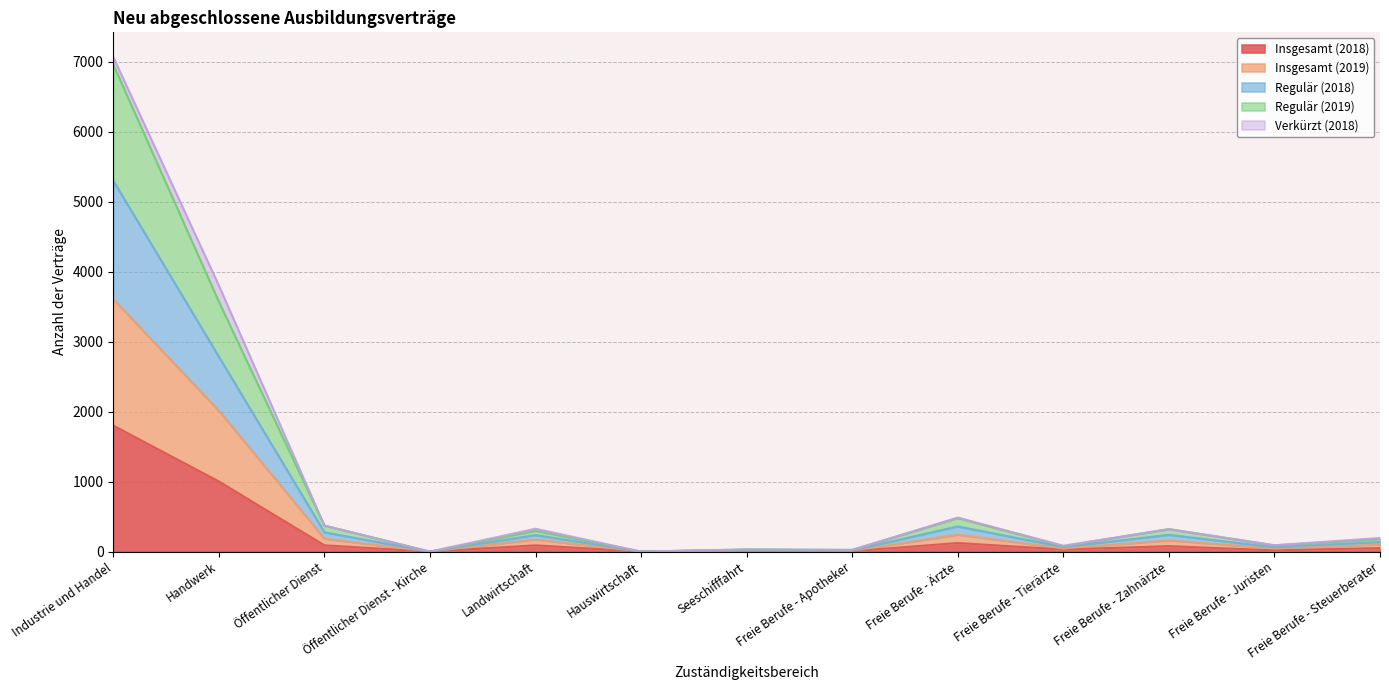

At which category is the sum across all series the highest?

Industrie und Handel